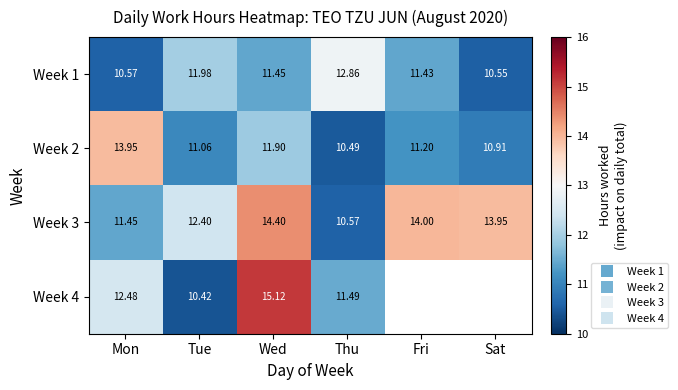

Where does the Week 1 series first go above 11?

Tue